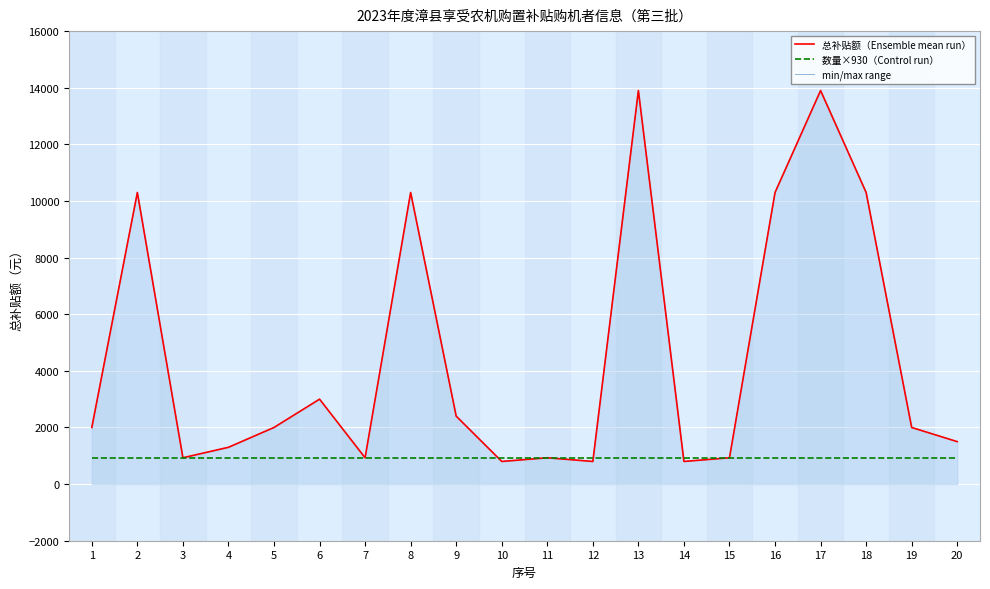

Which series has the largest total across all categories?

总补贴额（Ensemble mean run）